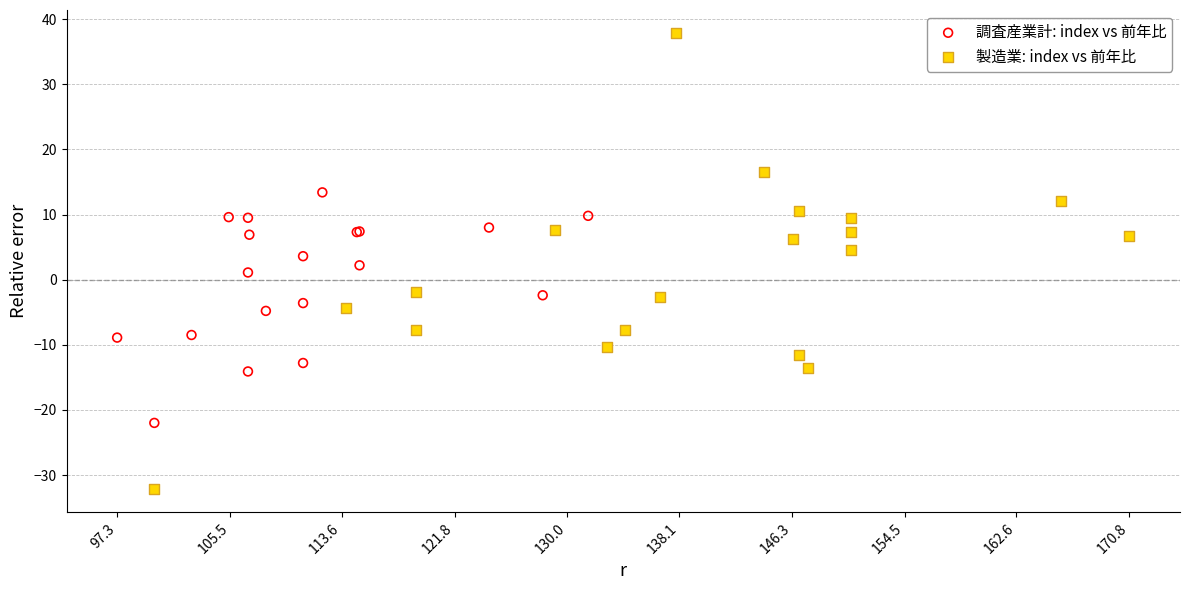

Which series reaches the minimum Y coordinate?

製造業: index vs 前年比